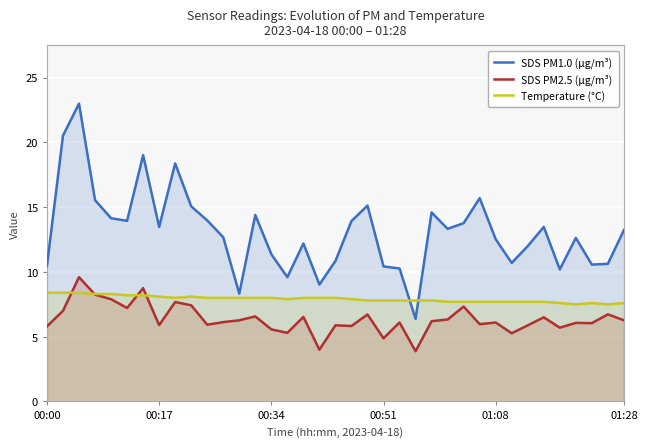

List the series in order of their peak value, highest first.

SDS PM1.0 (µg/m³), SDS PM2.5 (µg/m³), Temperature (°C)